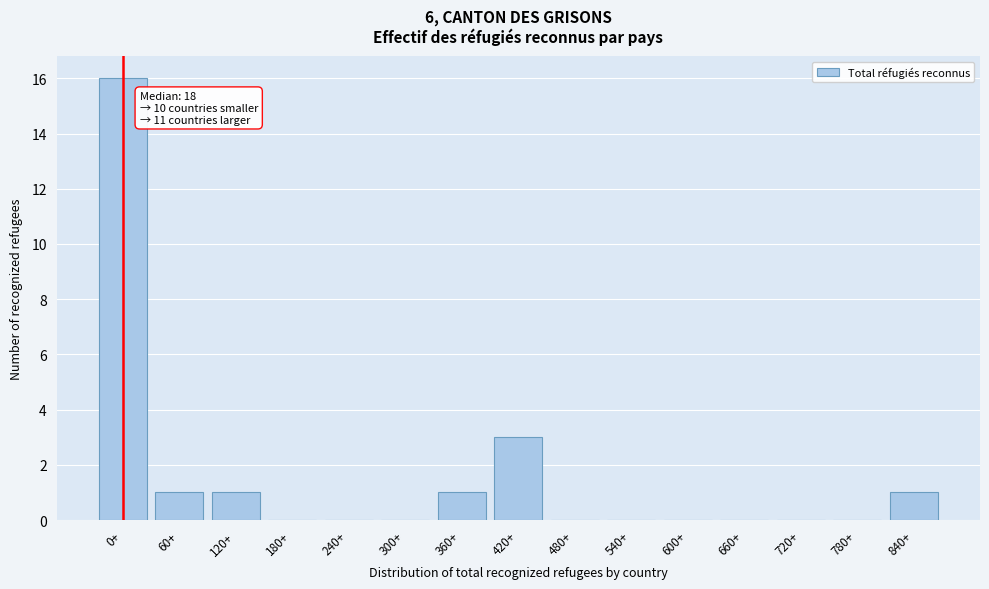

Reading left to right, transcribe all the data shown in this chart.

0+=16	60+=1	120+=1	180+=0	240+=0	300+=0	360+=1	420+=3	480+=0	540+=0	600+=0	660+=0	720+=0	780+=0	840+=1